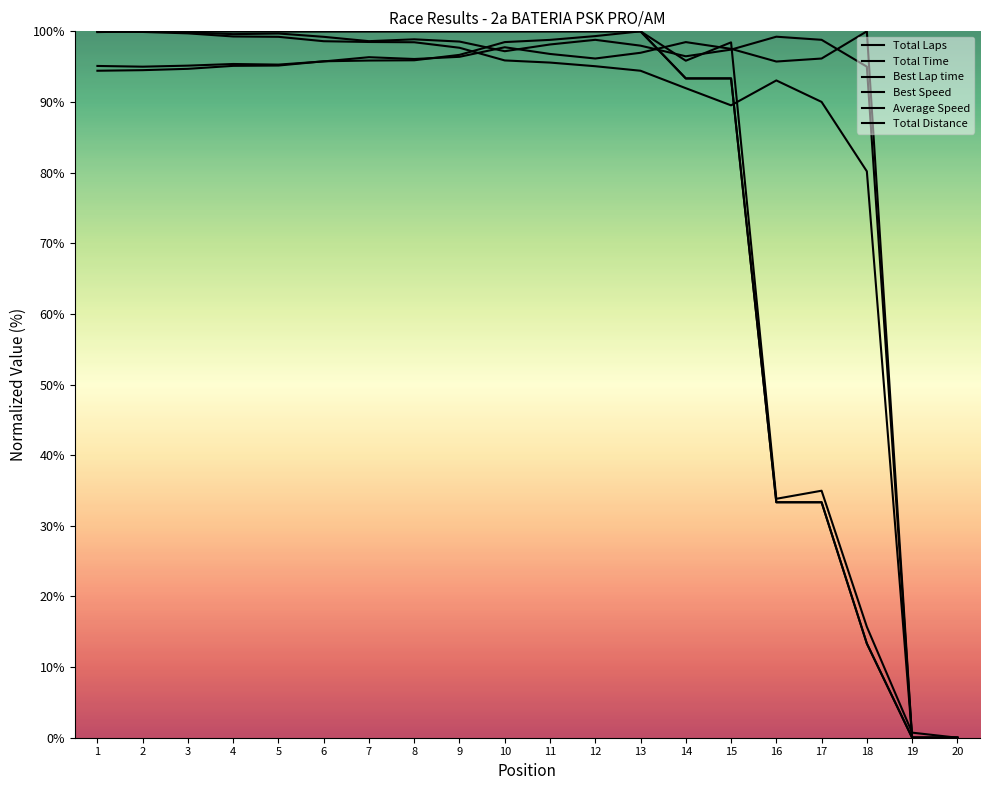

Which series has the largest total across all categories?

Best Speed